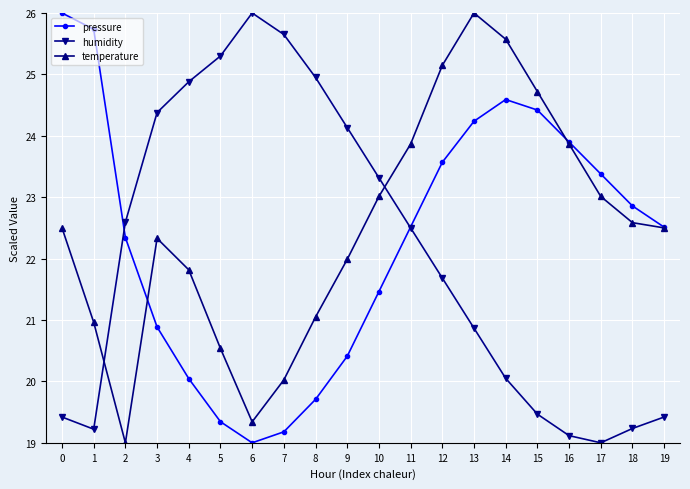

Which series has the largest total across all categories?

temperature